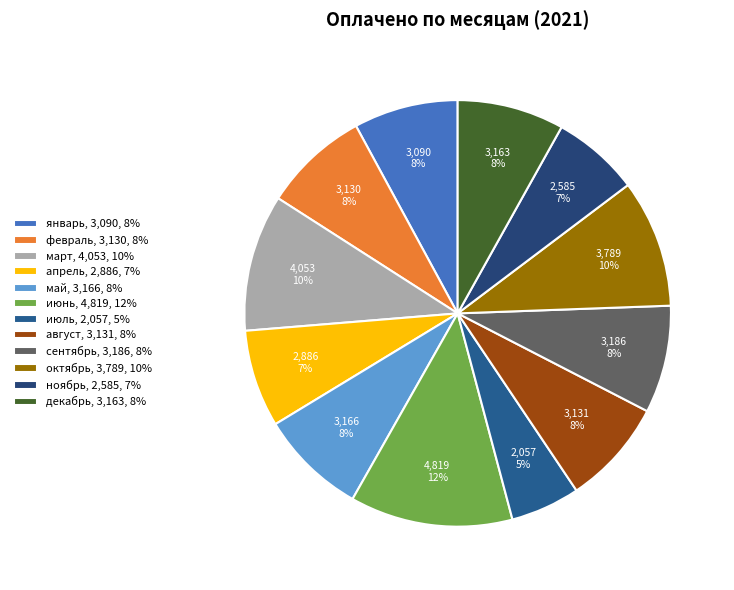

Which category has the biggest portion of the pie?

июнь